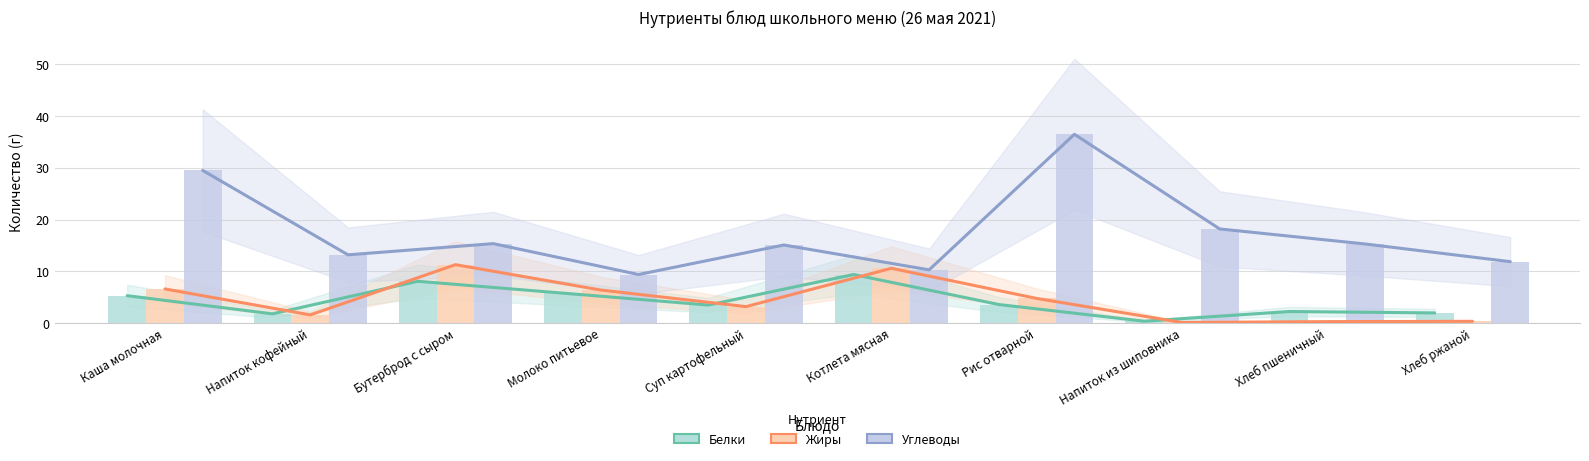

At which label does Белки first exceed 3?

Каша молочная